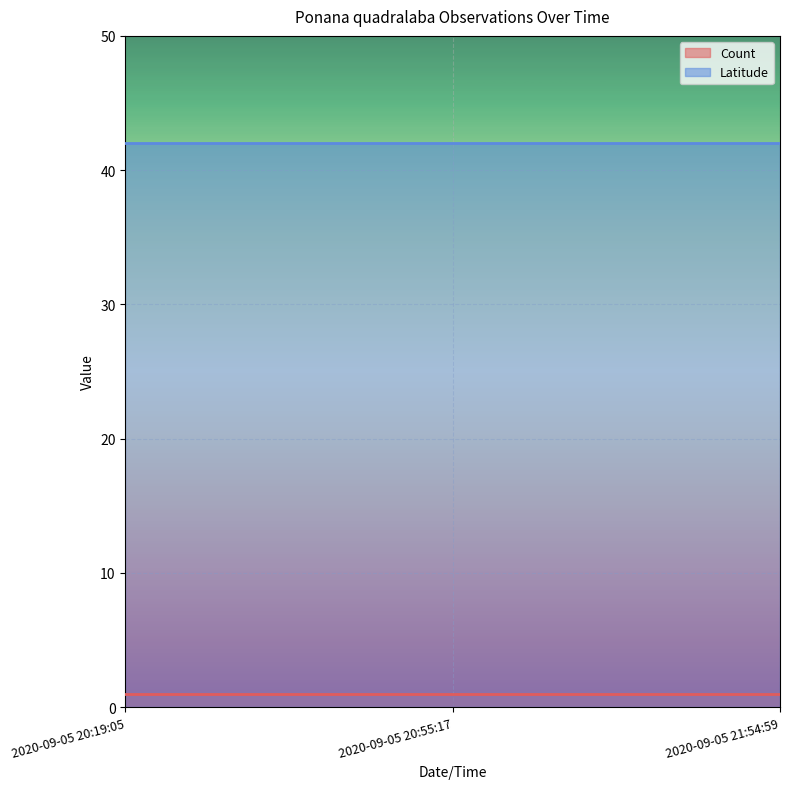

What is the label of the 2nd point from the left?

2020-09-05 20:55:17